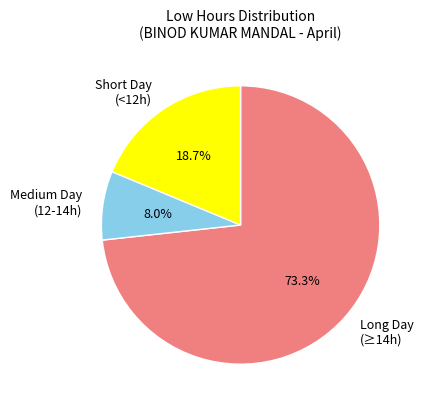

Which category has the biggest portion of the pie?

Long Day (≥14h)